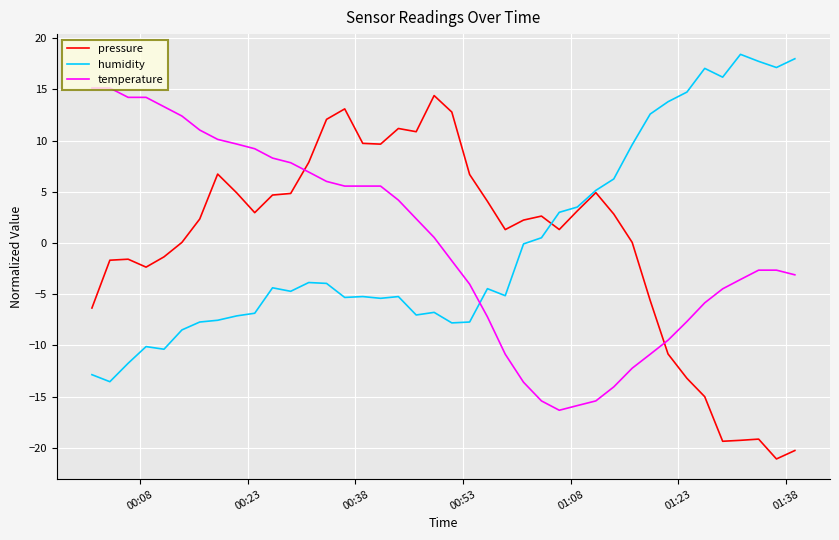

How many times do temperature and humidity cross each other?

1